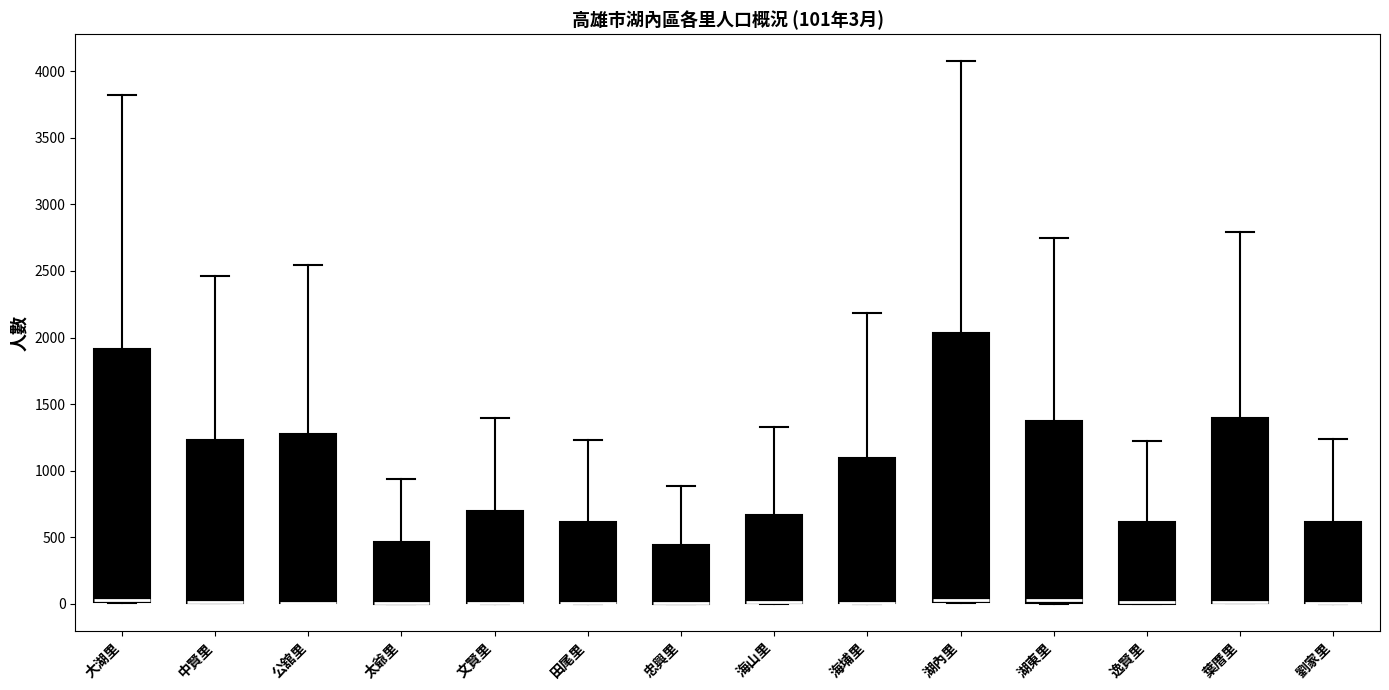

Which box is the tallest, from its lower edge to its upper edge?

湖內里